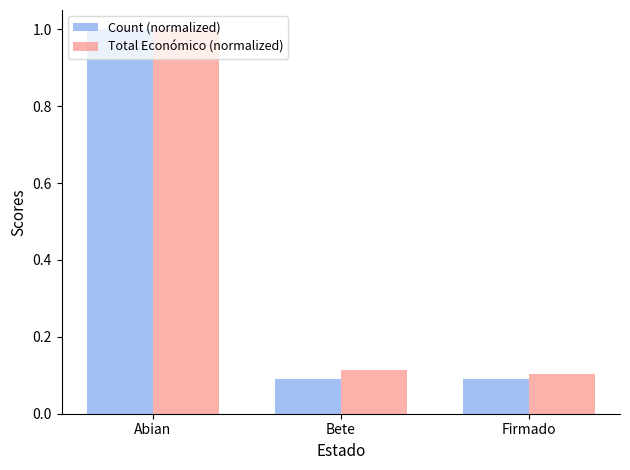

Which series has the widest spread of values?

Count (normalized)